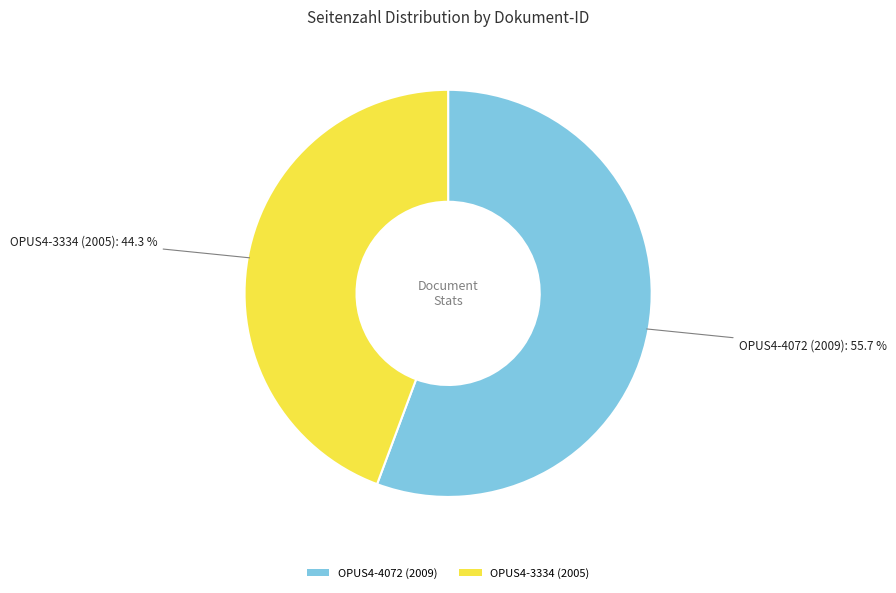

Is OPUS4-4072 (2009) the majority of the pie?

Yes